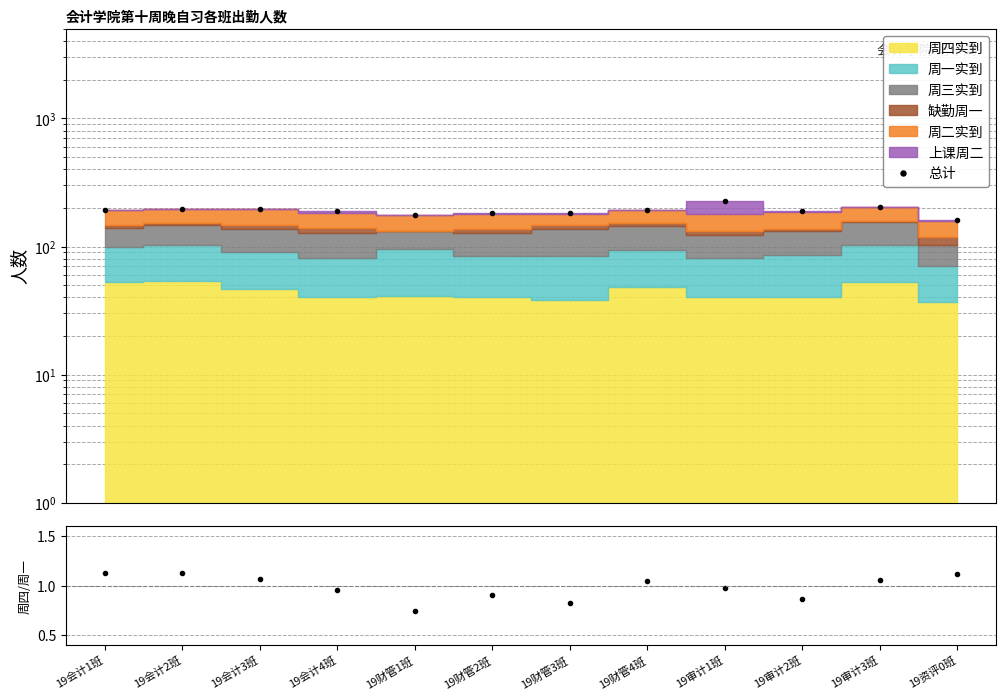

How many interior local peaks does the 周四/周一 series have?

2